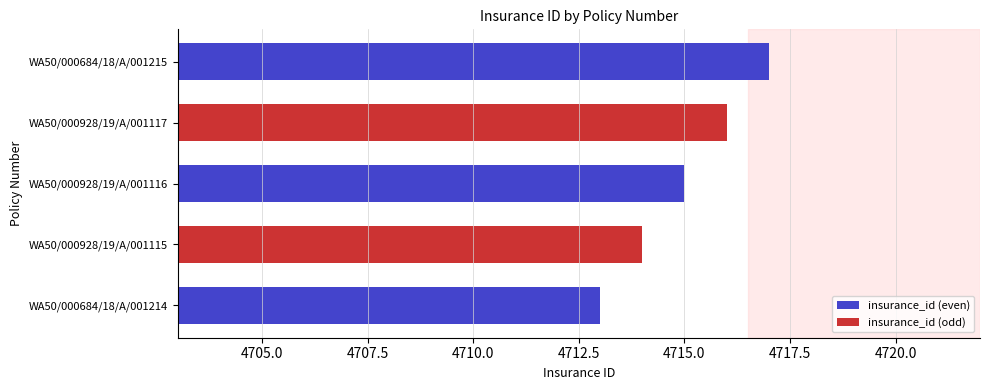

How many positive values does the insurance_id (odd) series have?

2